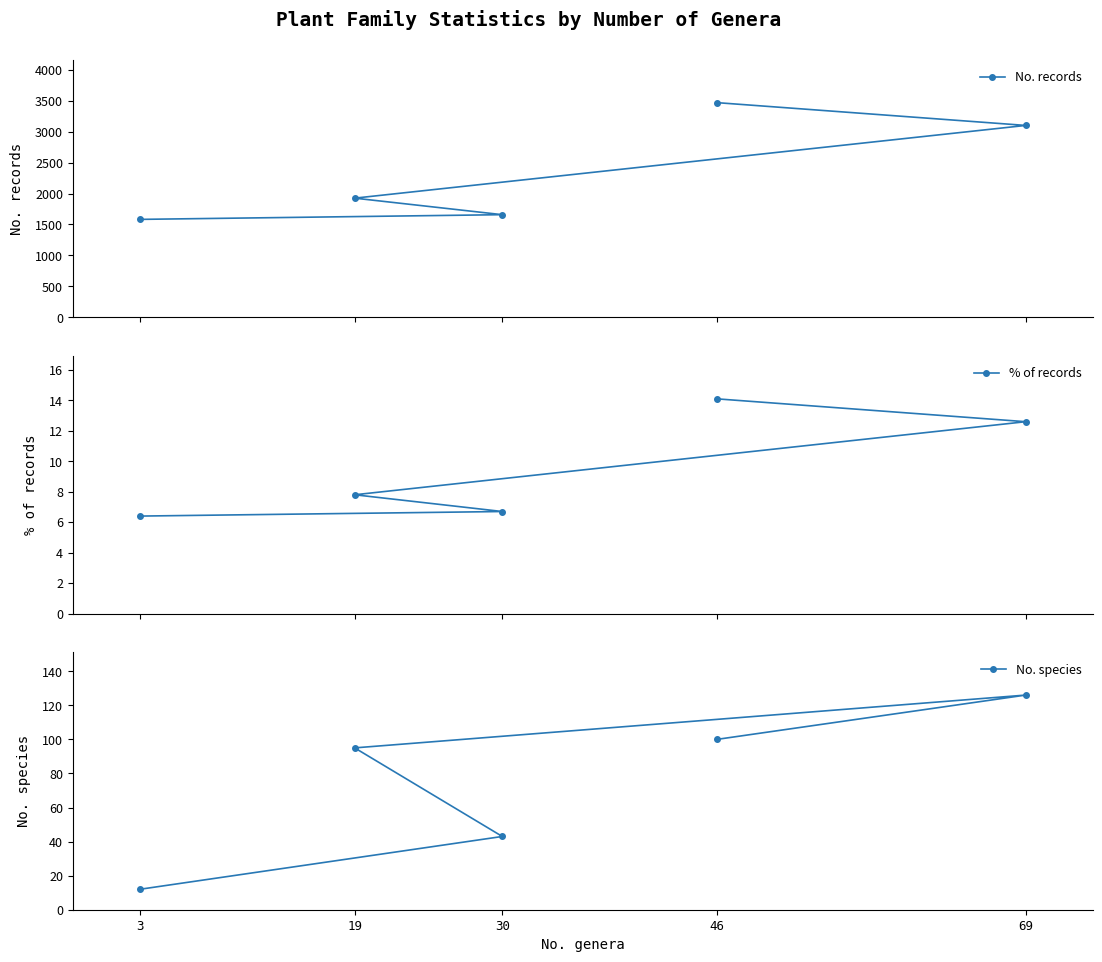

What is the maximum value shown in the chart?

3468.0